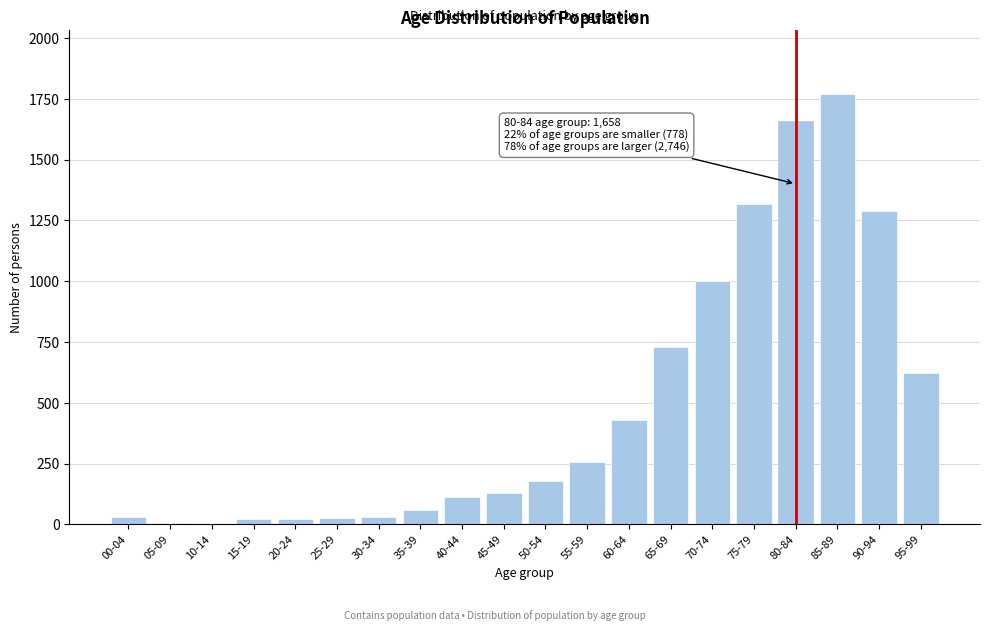

Where is the data nearest to the value 886?

70-74